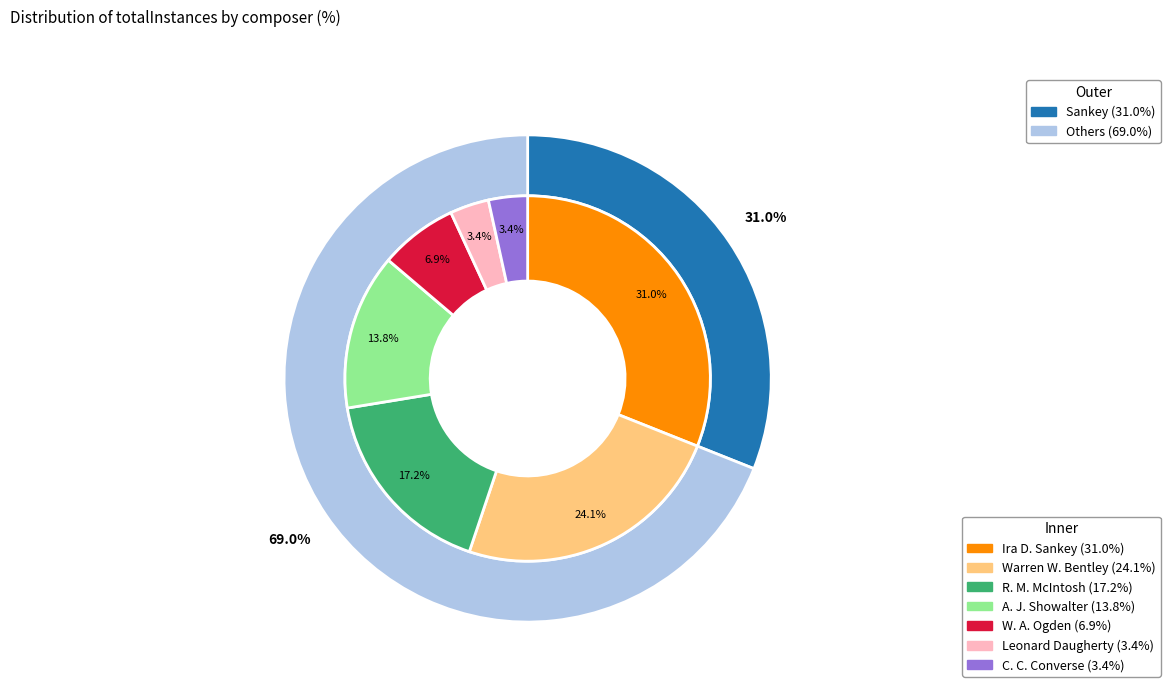

To the nearest percent, what portion does Daugherty represent?

3%